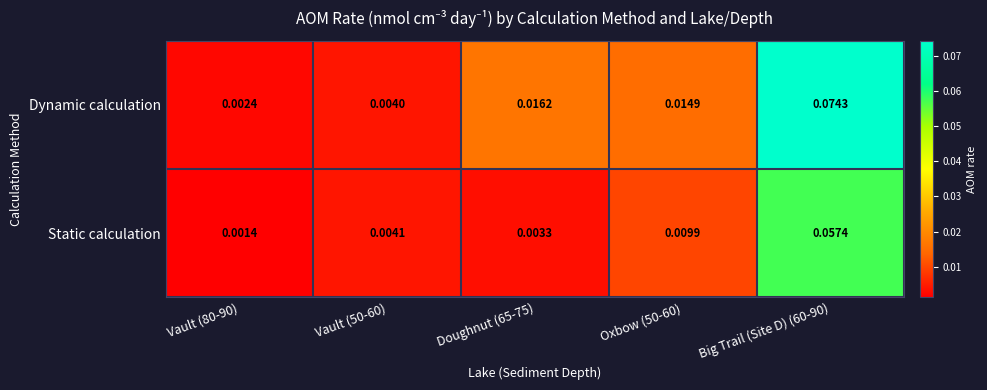

Rank the series at Vault (80-90) from lowest to highest value.

Static calculation, Dynamic calculation